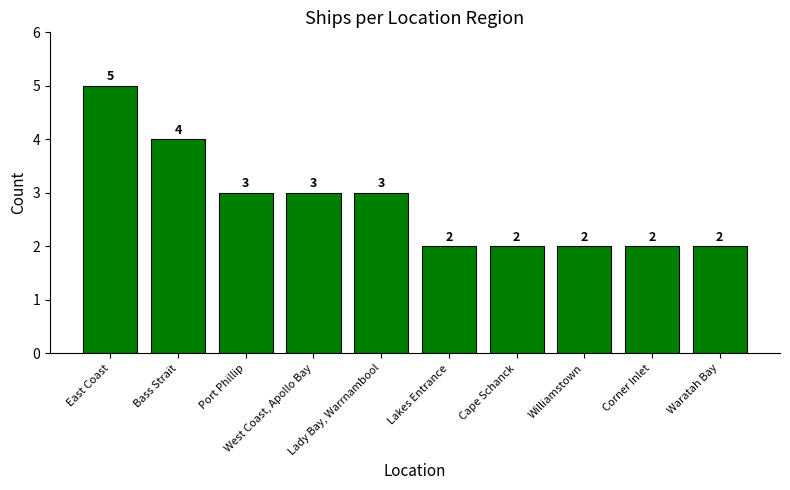

Is it true that the value at Williamstown is 2?

True